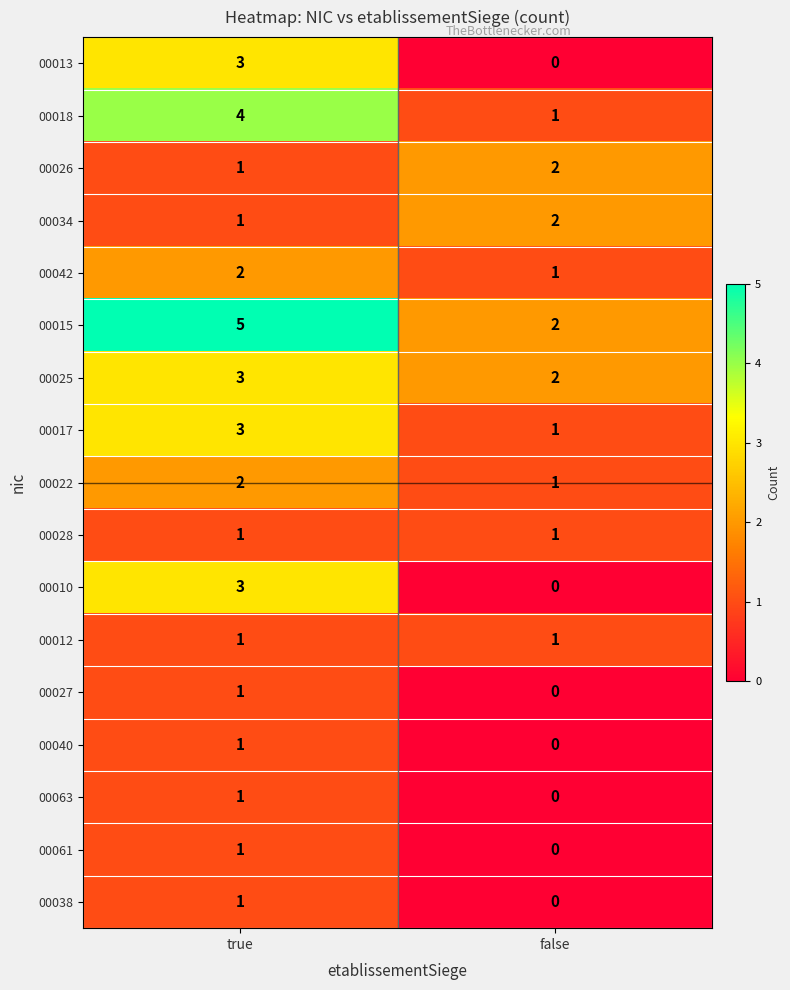

What is the greatest value displayed?

5